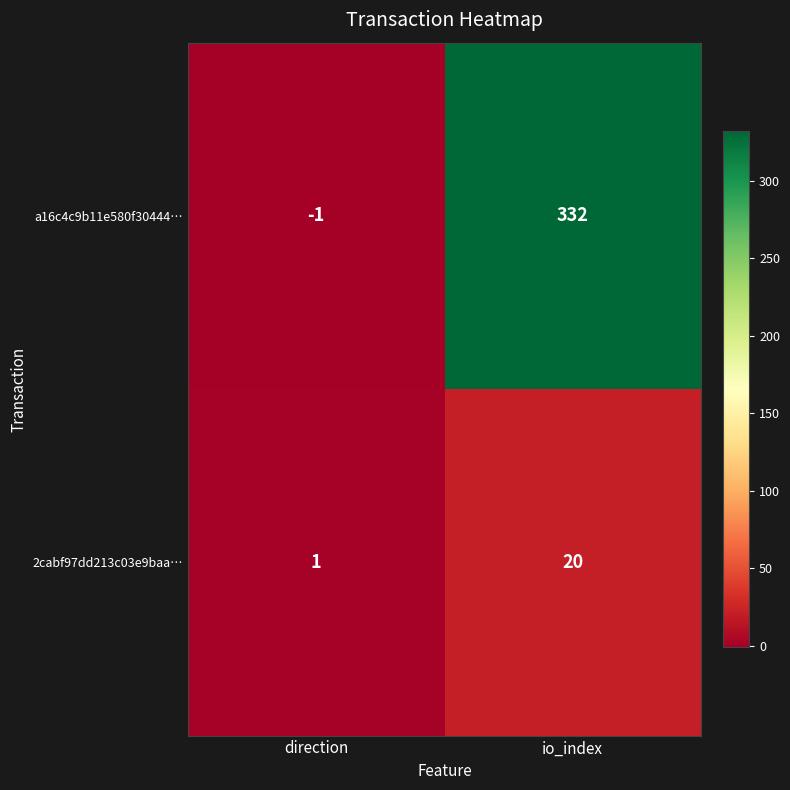

What is the difference between the maximum and minimum values in the 2cabf97dd213c03e9baa… series?

19